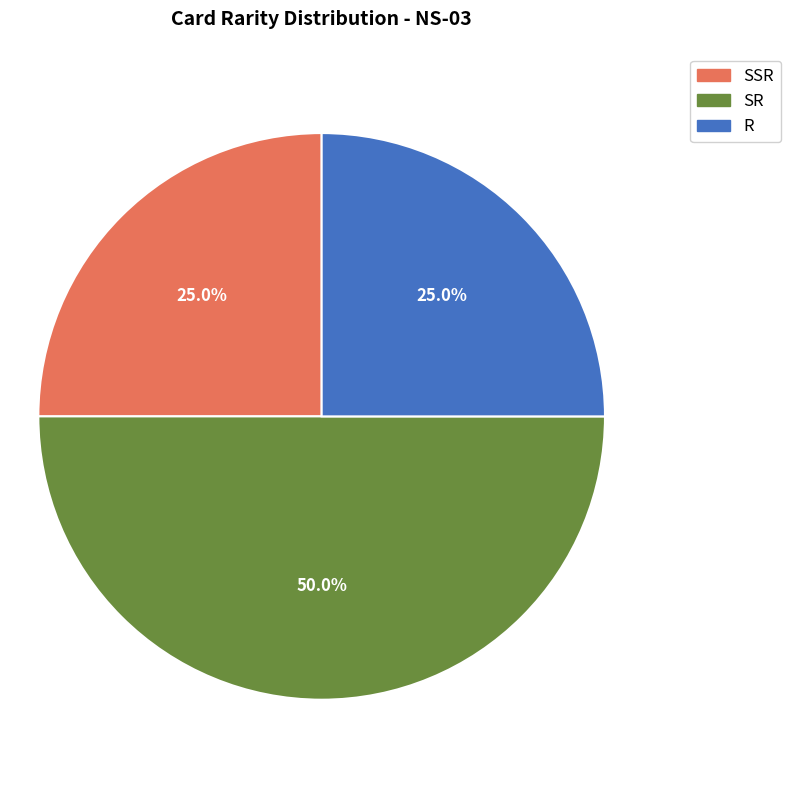

To the nearest percent, what portion does R represent?

25%